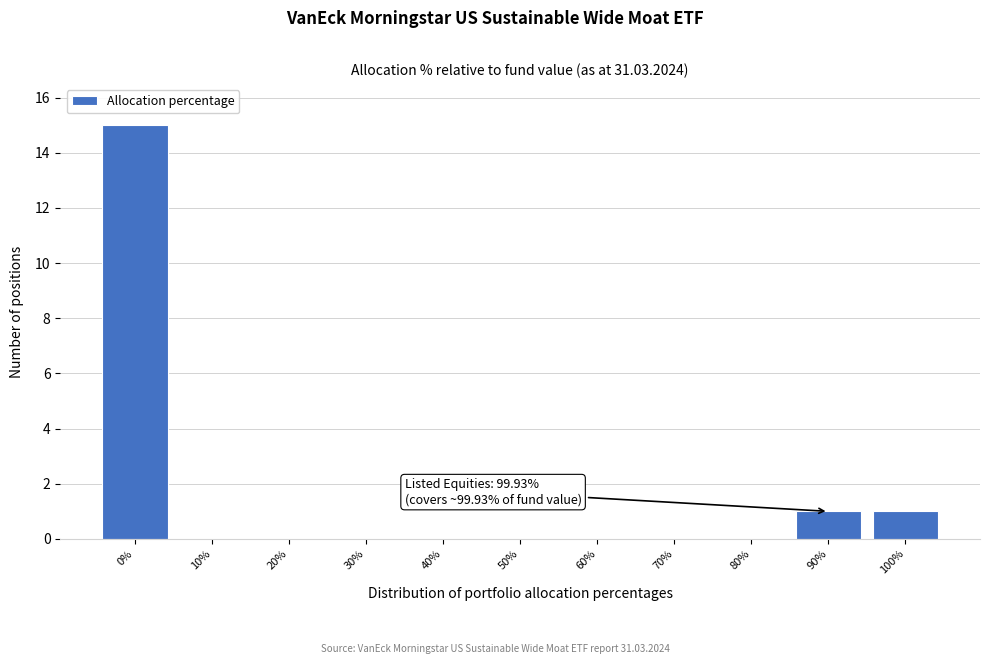

Reading left to right, what are all the values shown in this chart?

0%=15	10%=0	20%=0	30%=0	40%=0	50%=0	60%=0	70%=0	80%=0	90%=1	100%=1